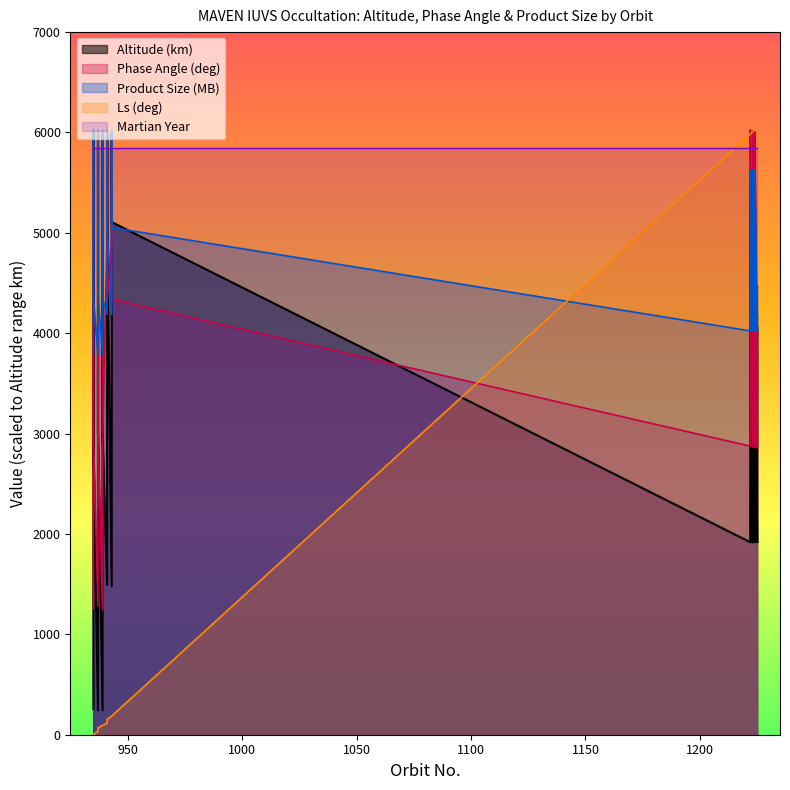

The value of Product Size (MB) at 11 is 2351.6. True or false?

False